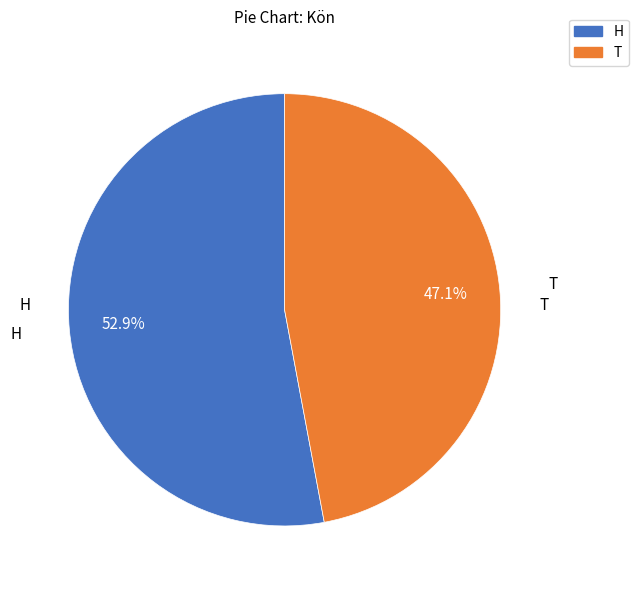

Is T the majority of the pie?

No